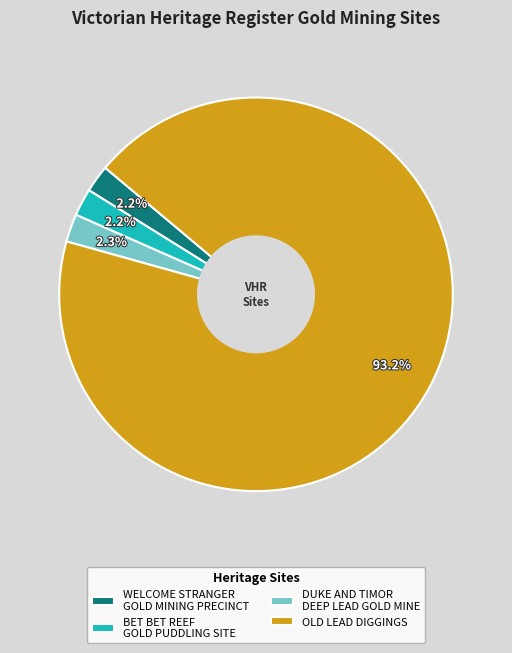

Which category has the biggest portion of the pie?

OLD LEAD DIGGINGS